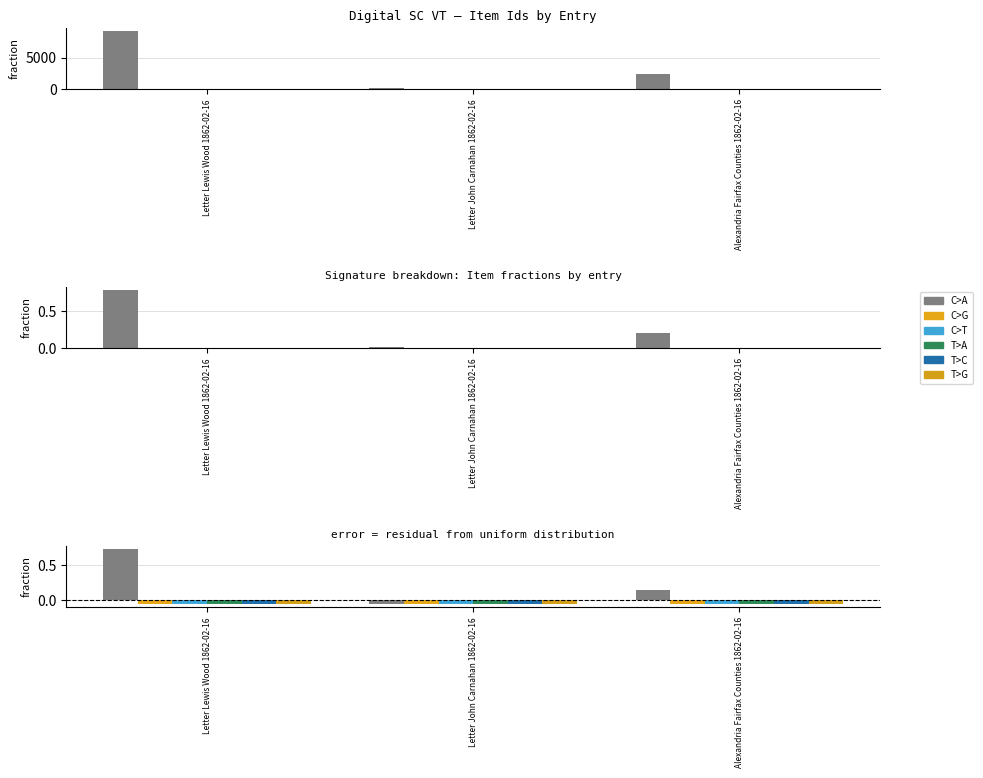

List the series in order of their peak value, highest first.

C>A, C>G, C>T, T>A, T>C, T>G